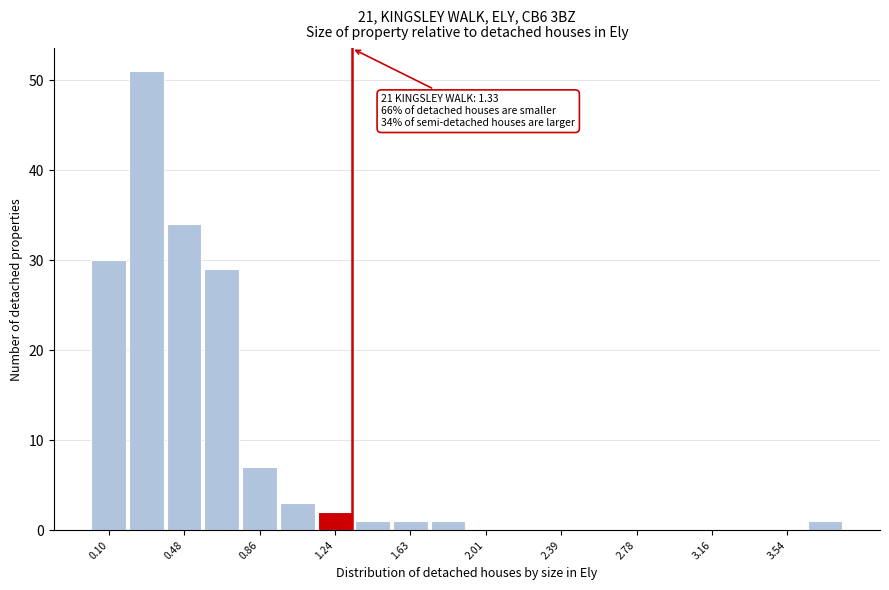

Around what value on the x-axis is the tallest bar? Give the approximate position of its centre, as read against the axis.

0.30